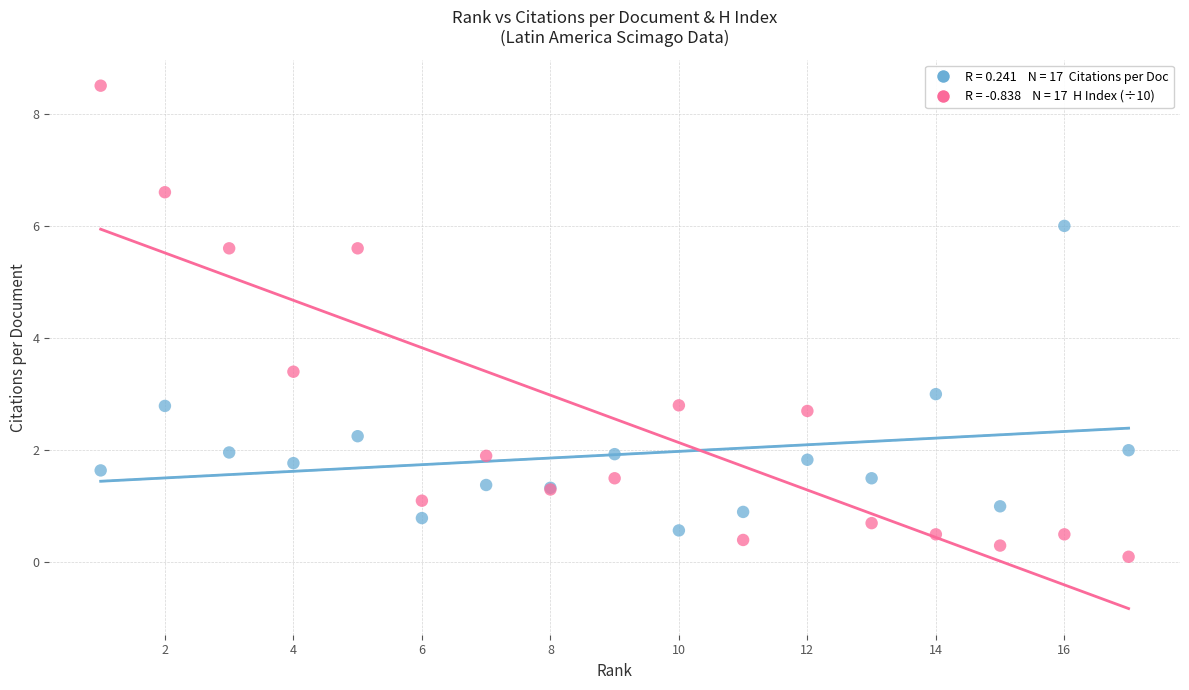

Across all series, what Y value is closest to 4?

3.4